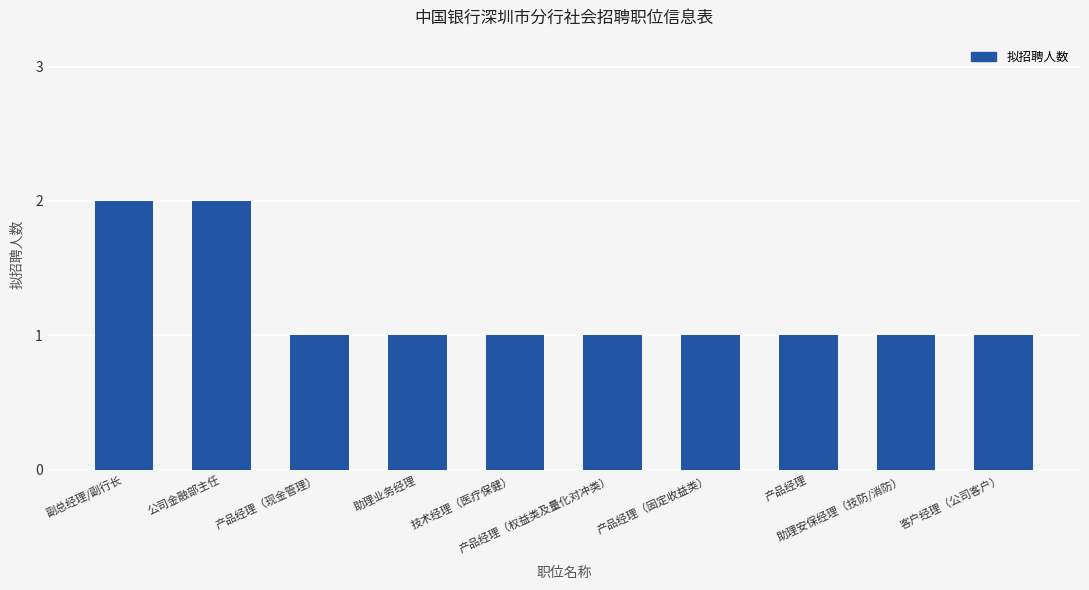

Are the bars grouped side by side (vs. stacked)?

No